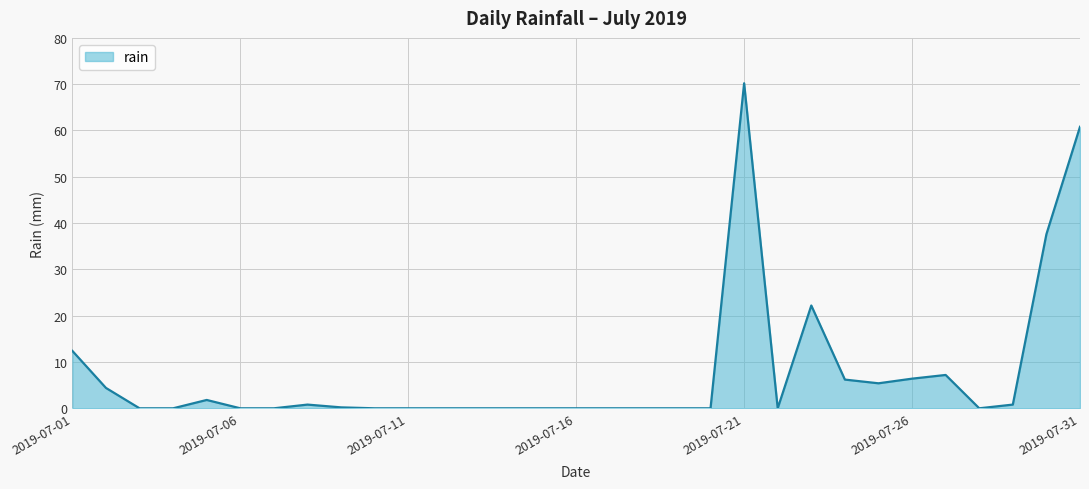

What is the difference between the maximum and minimum values?

70.2